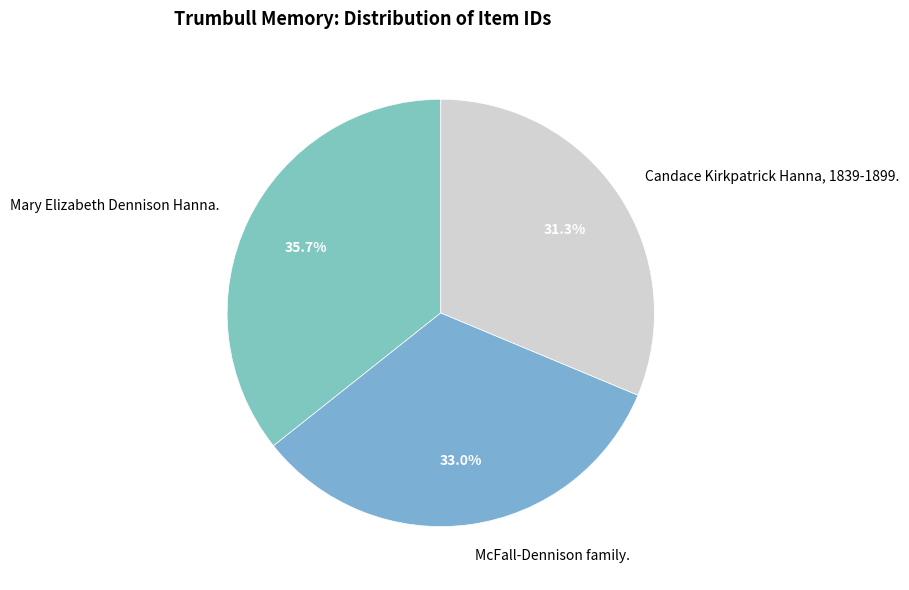

How many segments does this pie chart have?

3